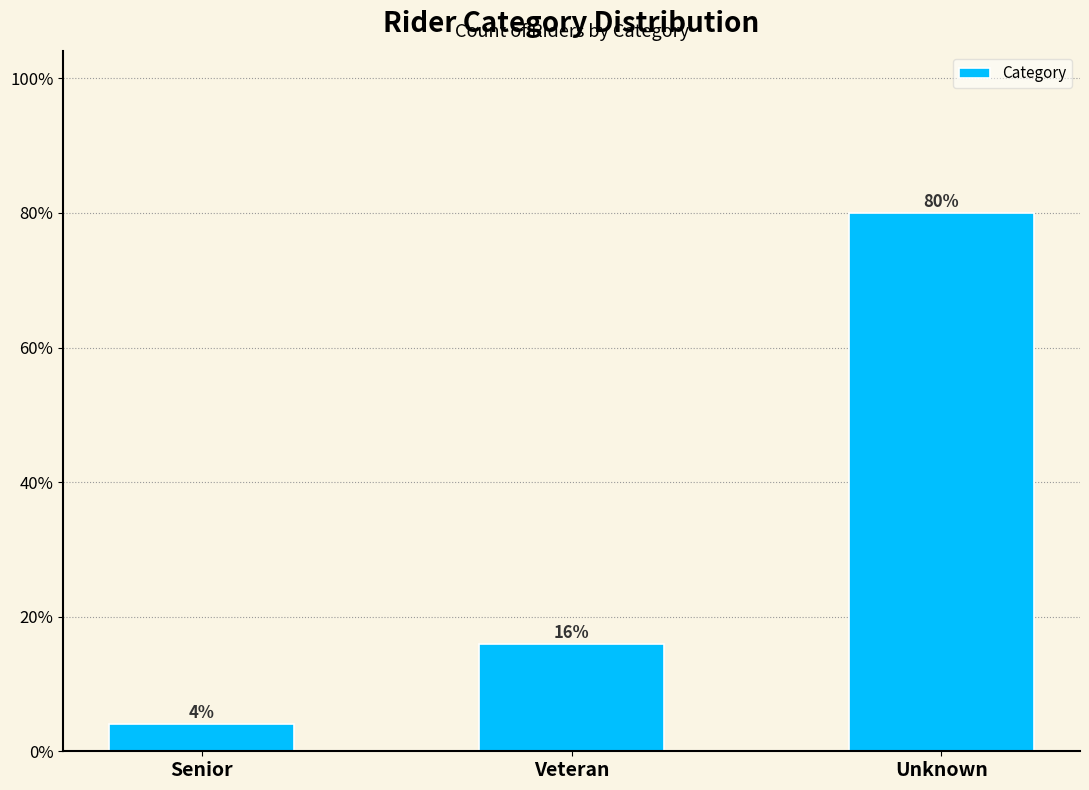

Reading left to right, what are all the values shown in this chart?

4	16	80